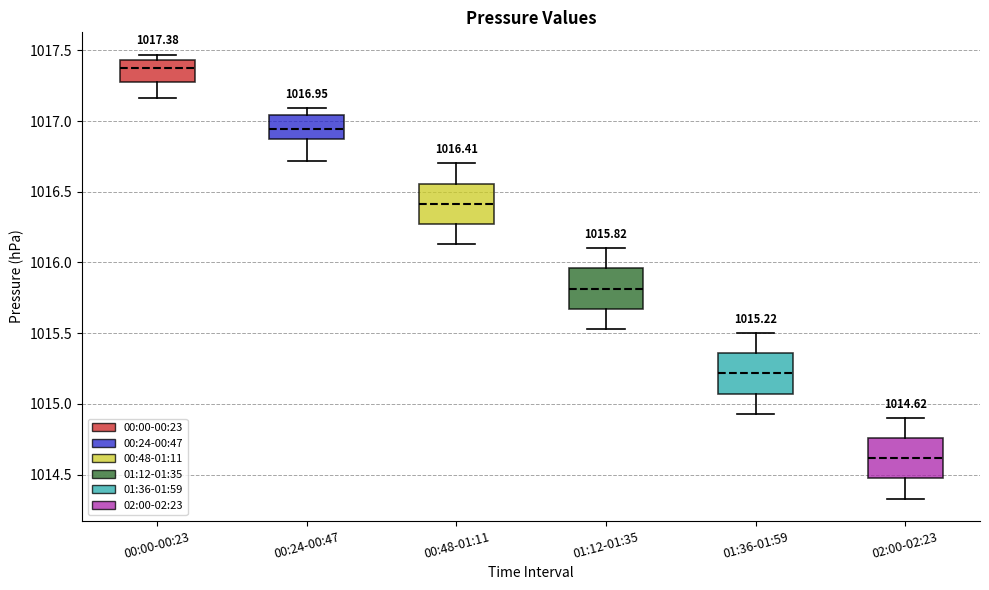

Which box's median line is the lowest?

02:00-02:23